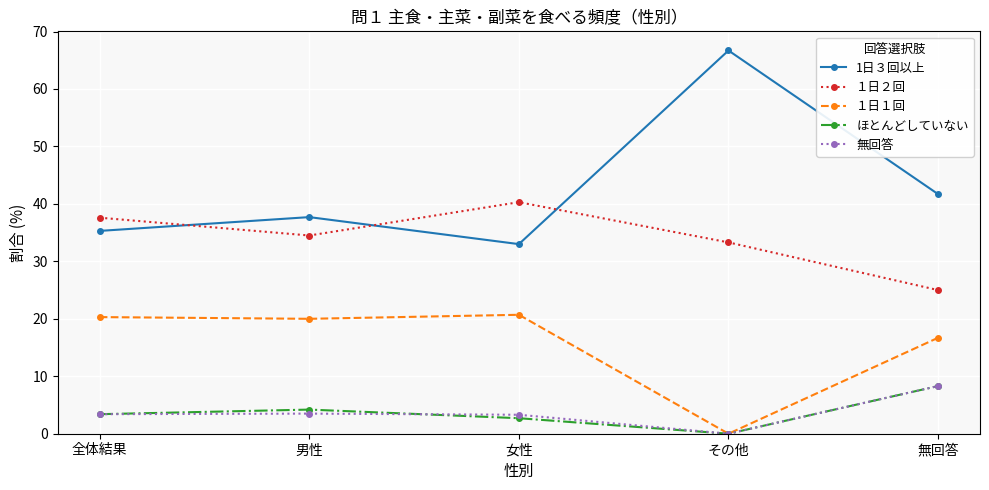

Which category has the lowest value across all series?

その他